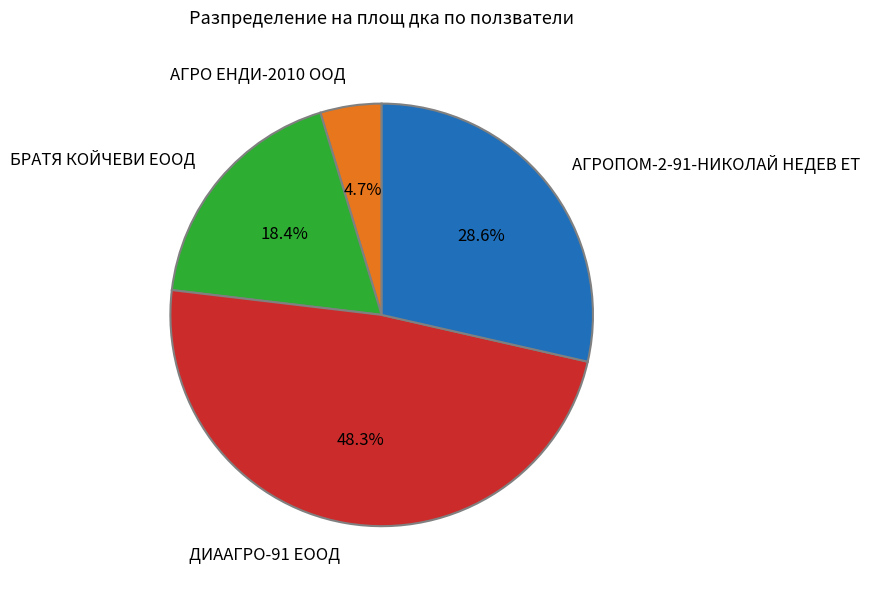

Which slice is the largest?

ДИААГРО-91 ЕООД